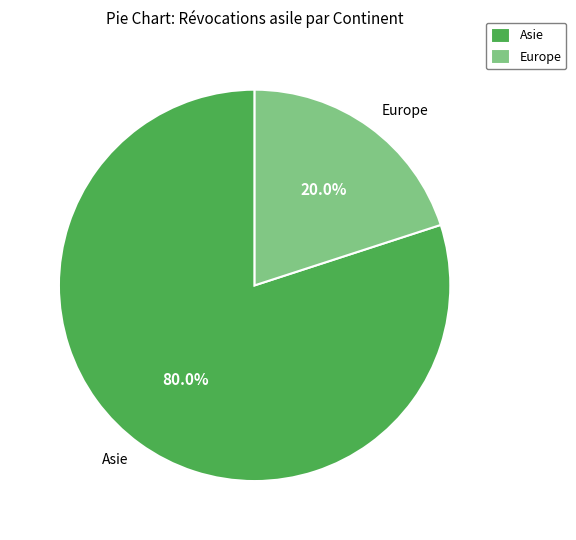

Rank the categories by value from highest to lowest.

Asie, Europe